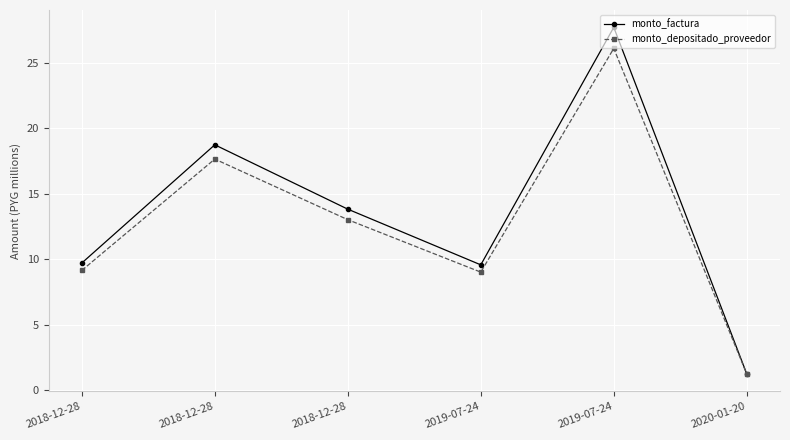

The monto_depositado_proveedor series shows 12.9 at 2018-12-28. True or false?

False